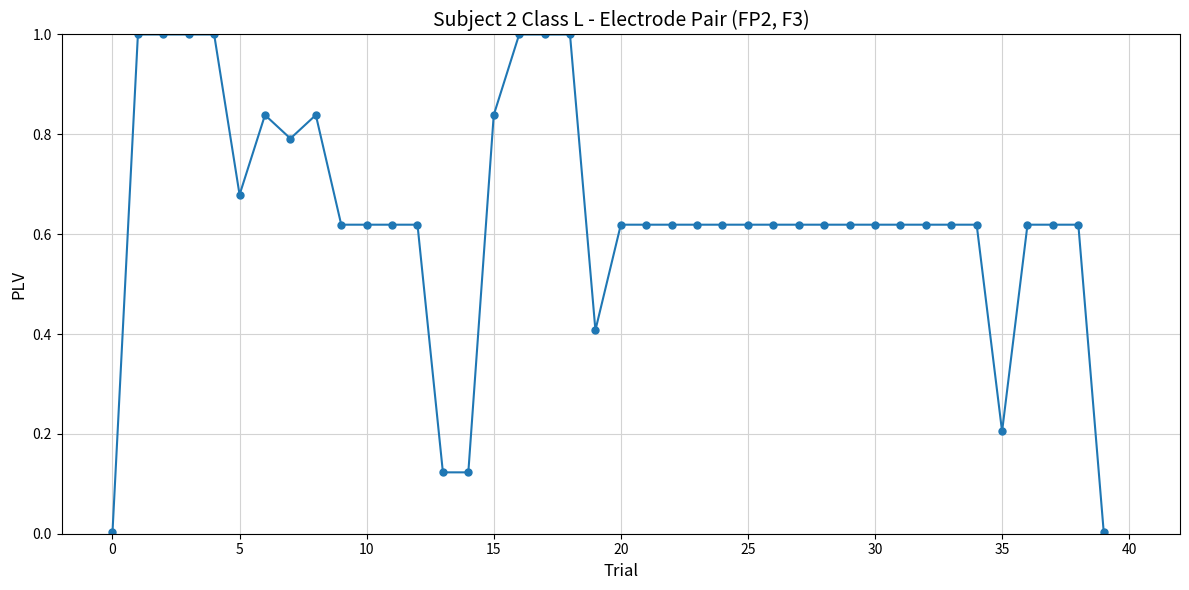

What is the value of the 5th point from the left?

1.0